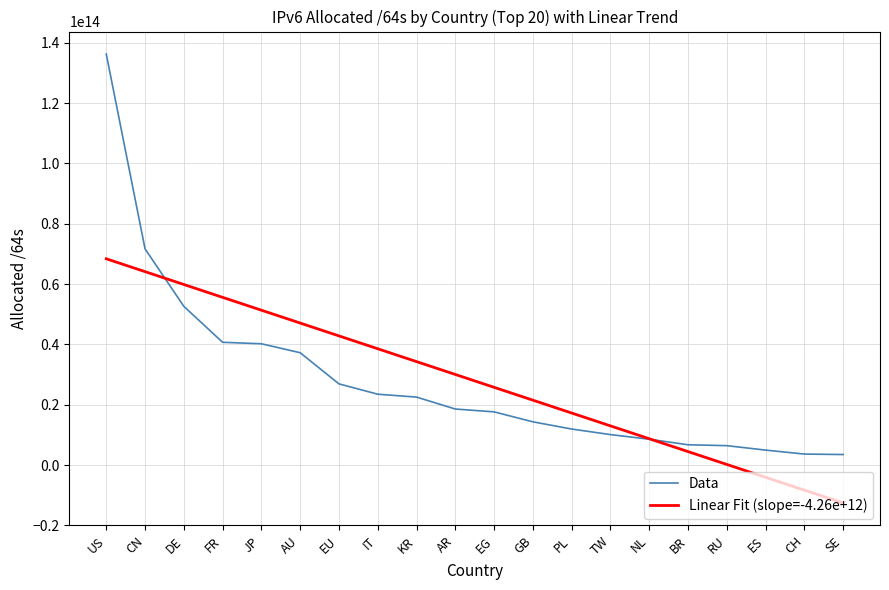

The value of Data at SE is 3483232894976.0. True or false?

True